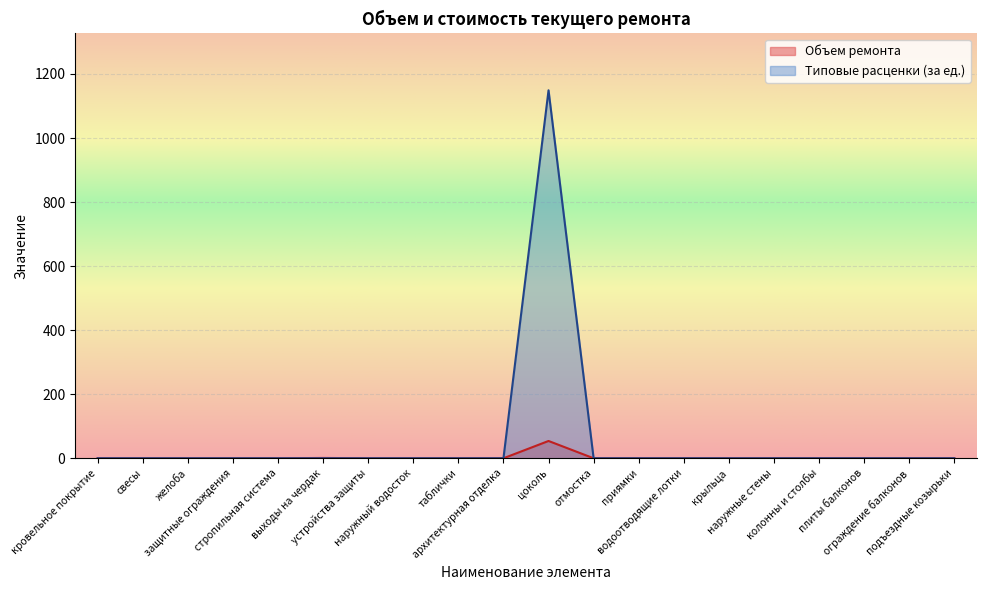

How many categories are shown in the chart?

20